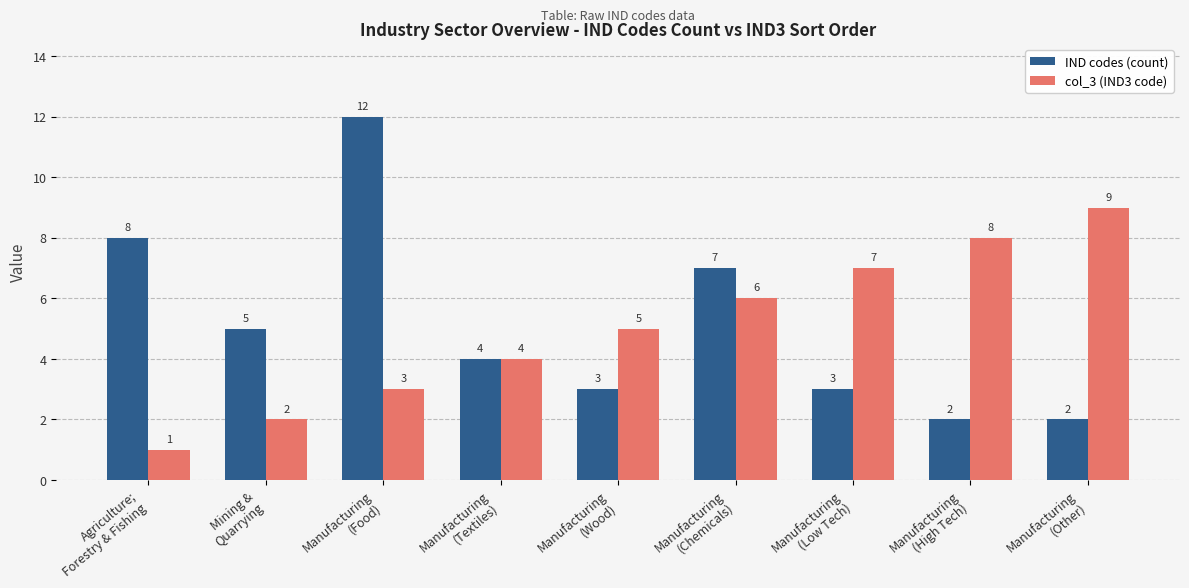

At which category does the chart reach its peak across all series?

Manufacturing
(Food)